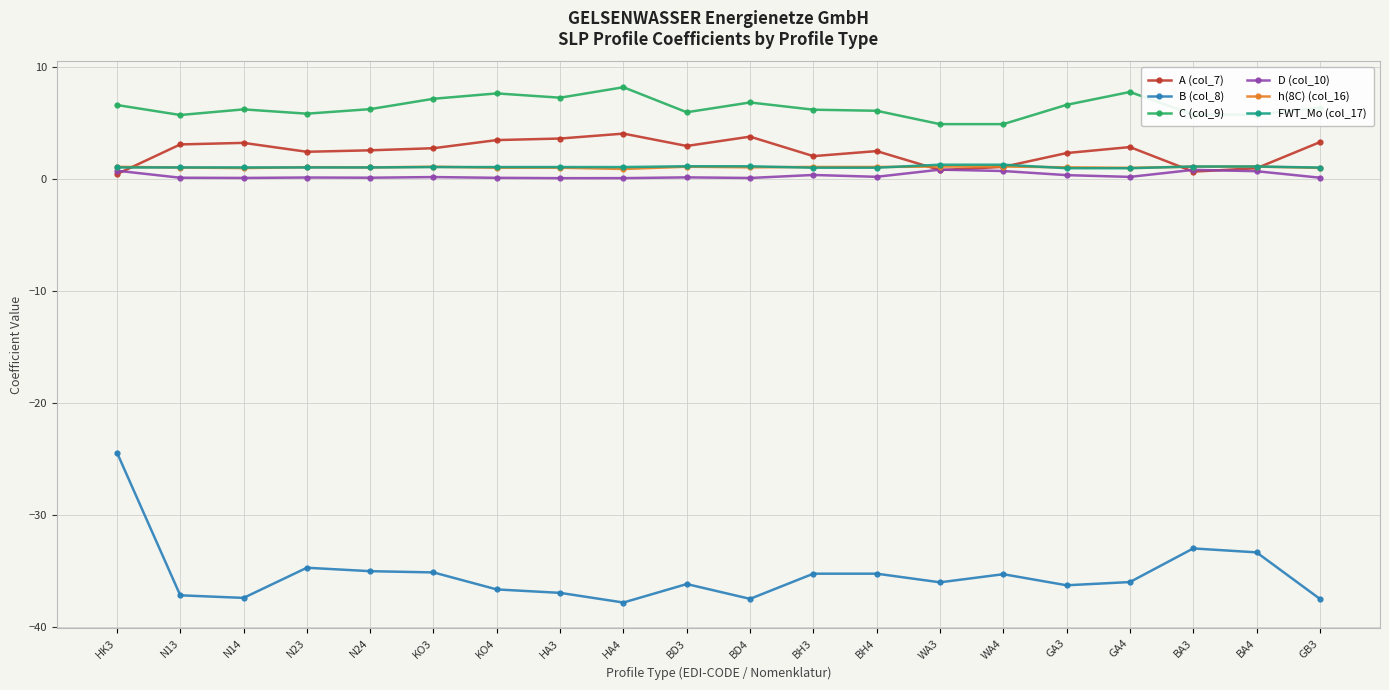

What is the label of the 17th point from the right?

N23